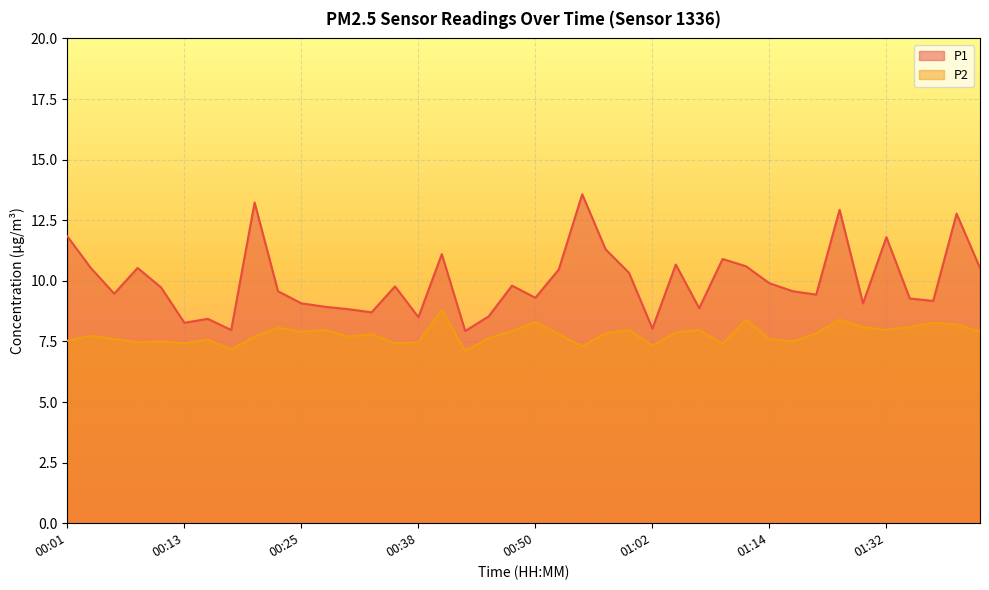

True or false: P1 has more than 1 interior local peaks.

True